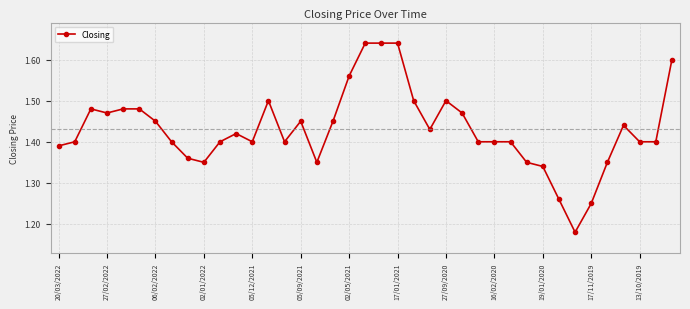

What is the difference between the second highest and second lowest values?

0.4